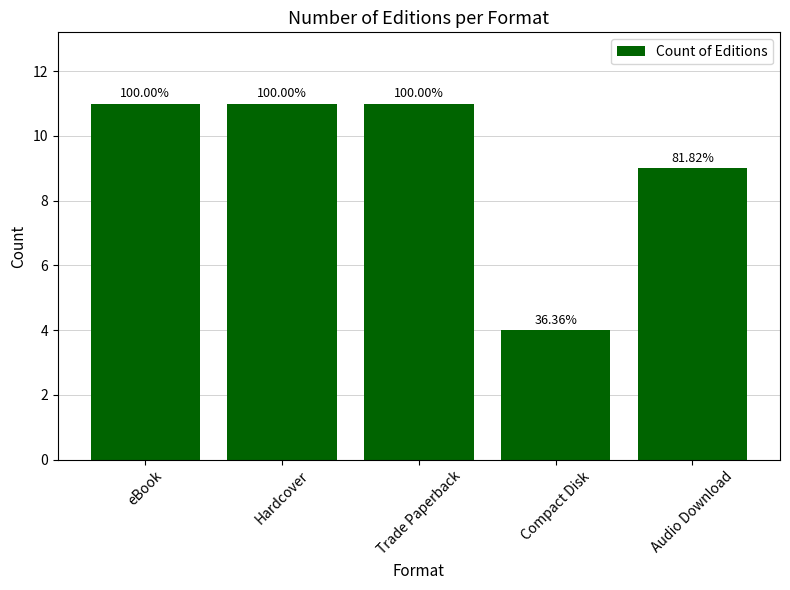

What is the smallest value displayed?

4